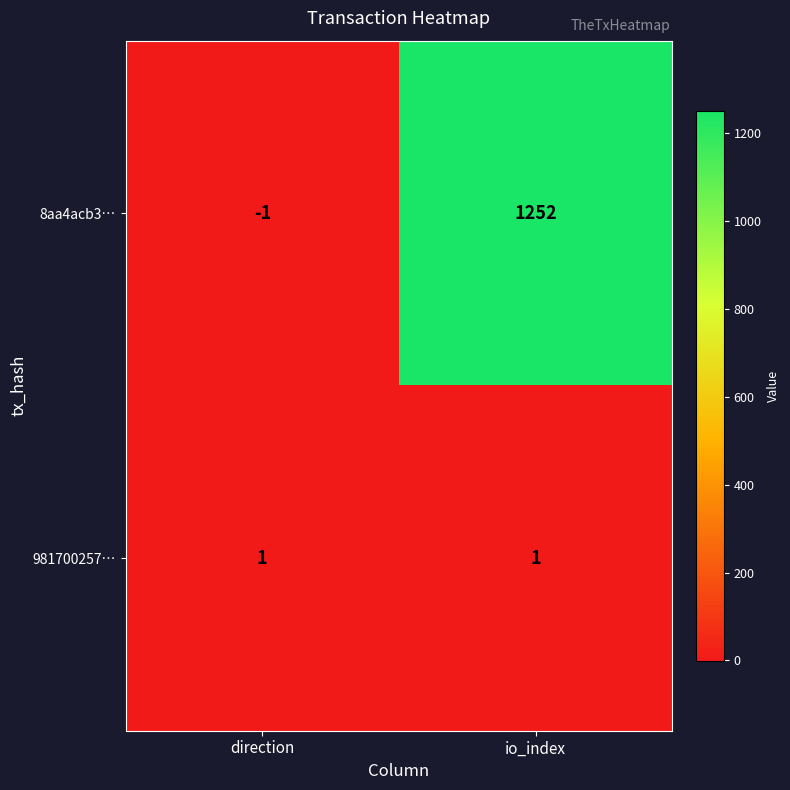

True or false: 981700257… has a value of 1 at direction.

True